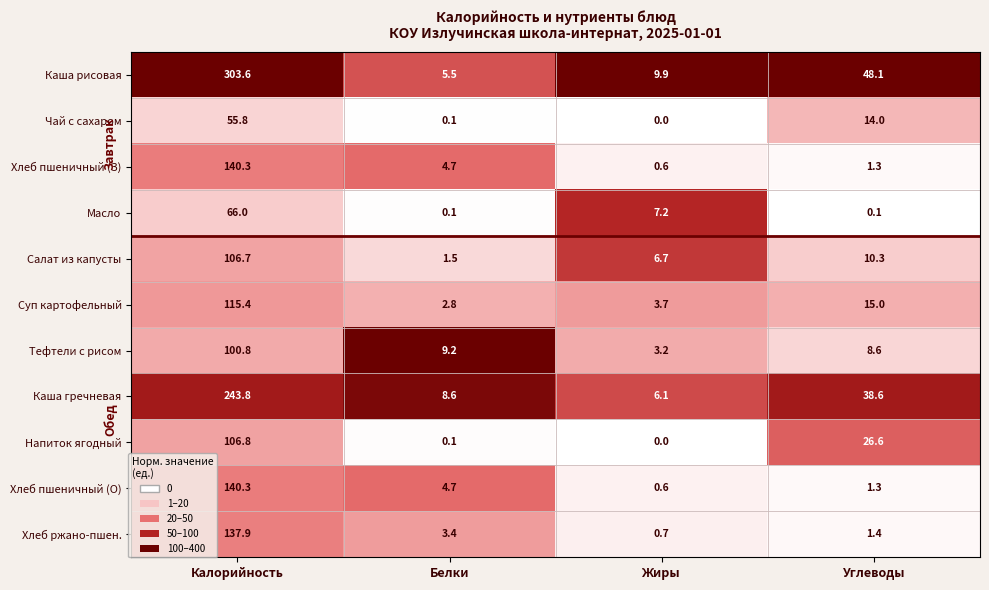

How many categories are shown in the chart?

4